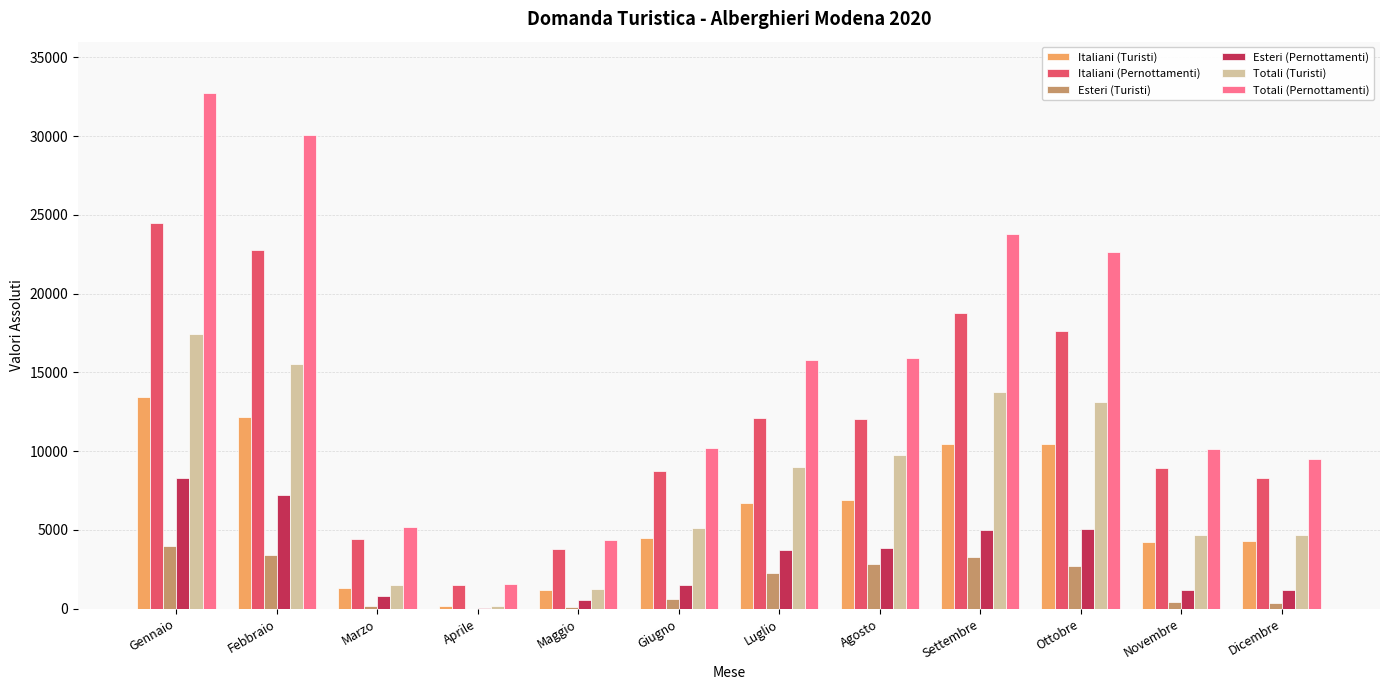

Which series changed the most between Gennaio and Ottobre?

Totali (Pernottamenti)